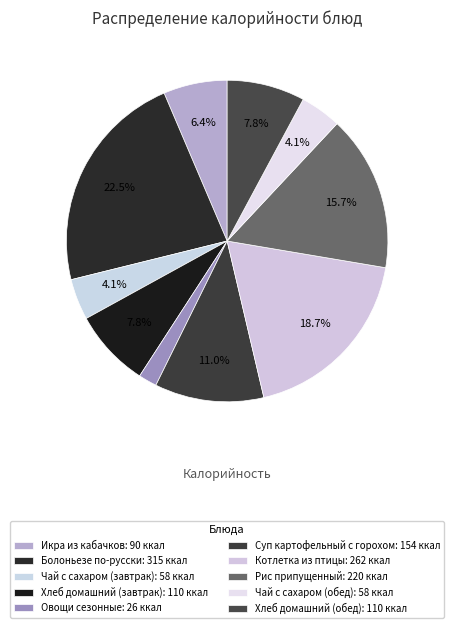

To the nearest percent, what is the combined percentage of Суп картофельный с горохом and Овощи сезонные?

13%